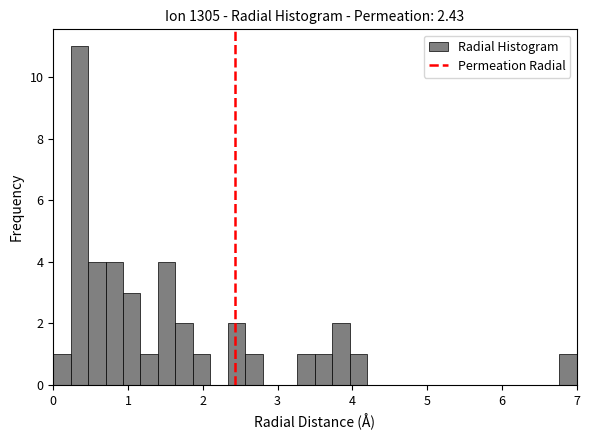

Read against the x-axis, roughly where is the centre of the tallest bar?

0.4